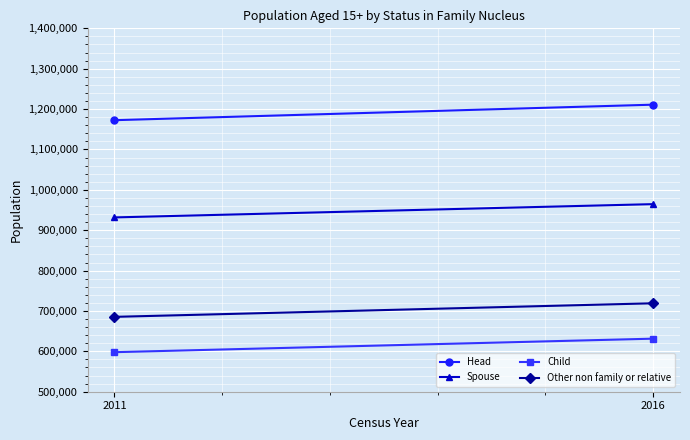

Which category has the highest value across all series?

2016